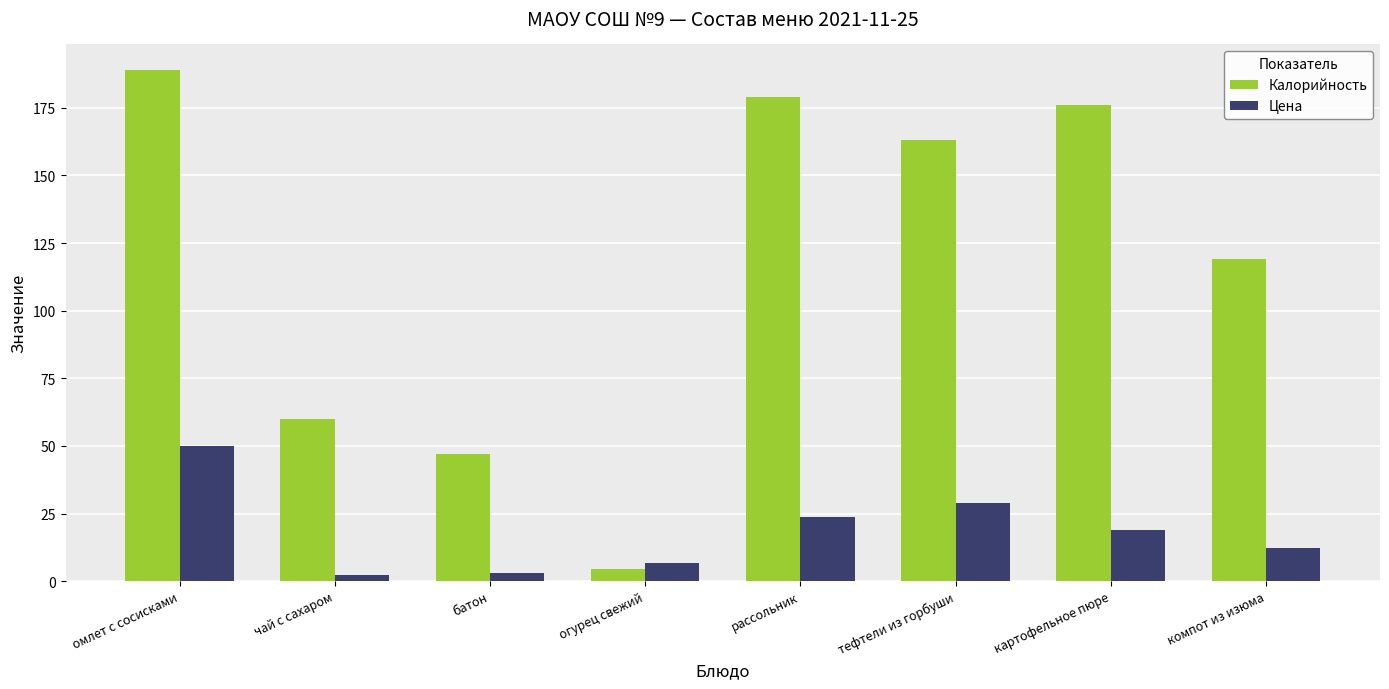

What are all the series names shown in the legend?

Калорийность, Цена